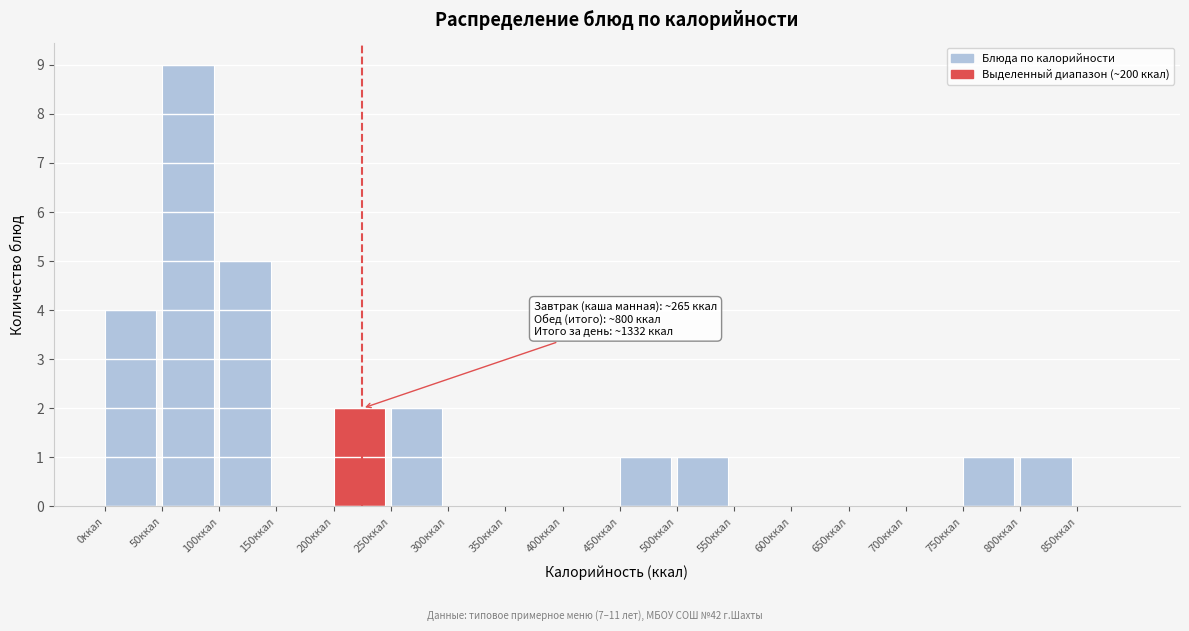

Which range on the x-axis has the tallest bar?

50 to 100